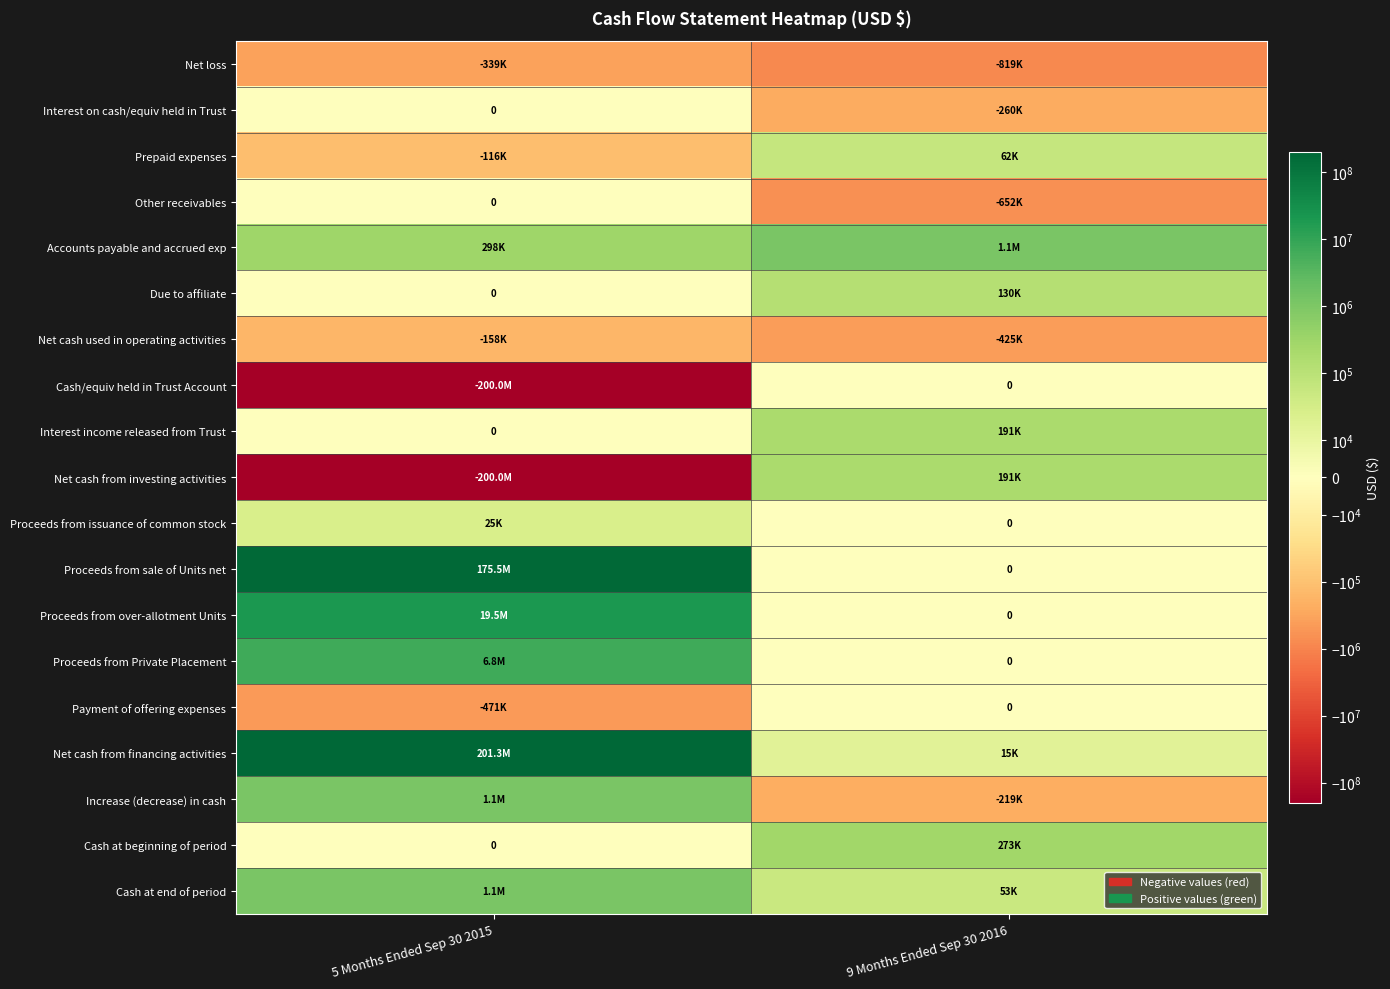

Which has a higher value, 5 Months Ended Sep 30 2015 or 9 Months Ended Sep 30 2016?

5 Months Ended Sep 30 2015